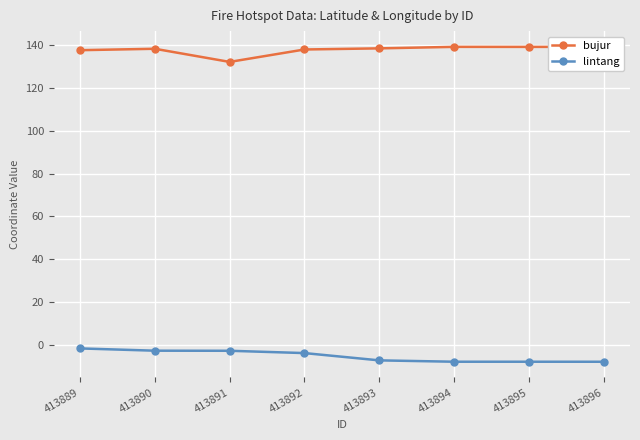

True or false: bujur and lintang cross at least once.

False